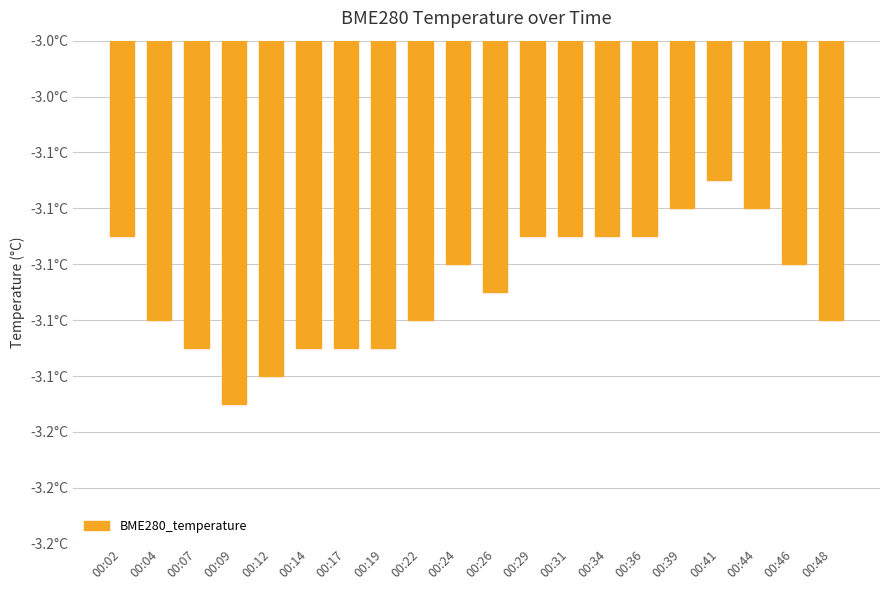

Which label corresponds to the largest value in the chart?

00:41